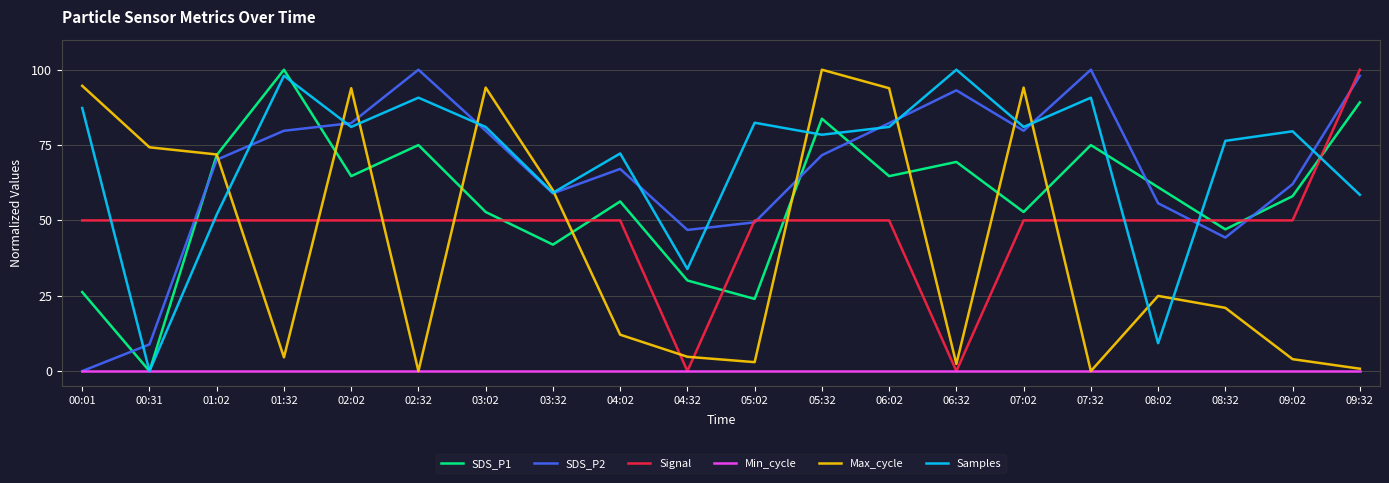

At which category is the sum across all series the highest?

05:32